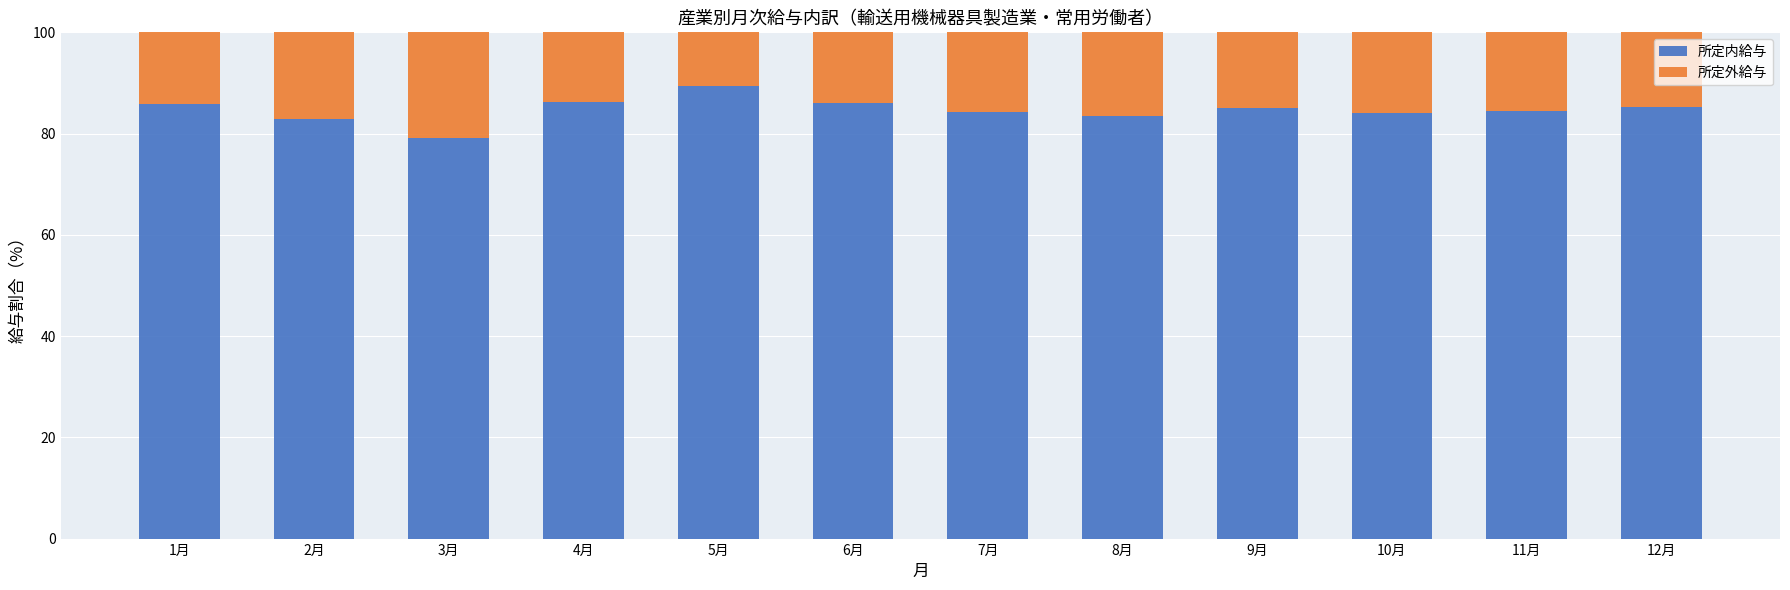

Where does the 所定内給与 series first go above 85?

1月